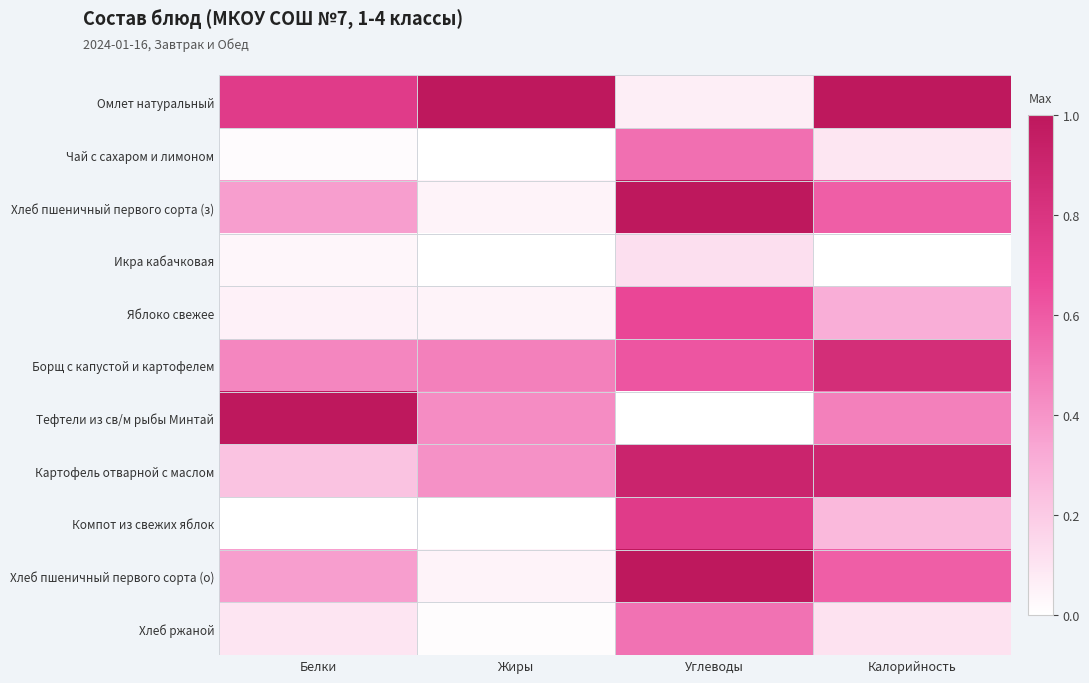

Which has a higher value, Углеводы or Калорийность?

Калорийность